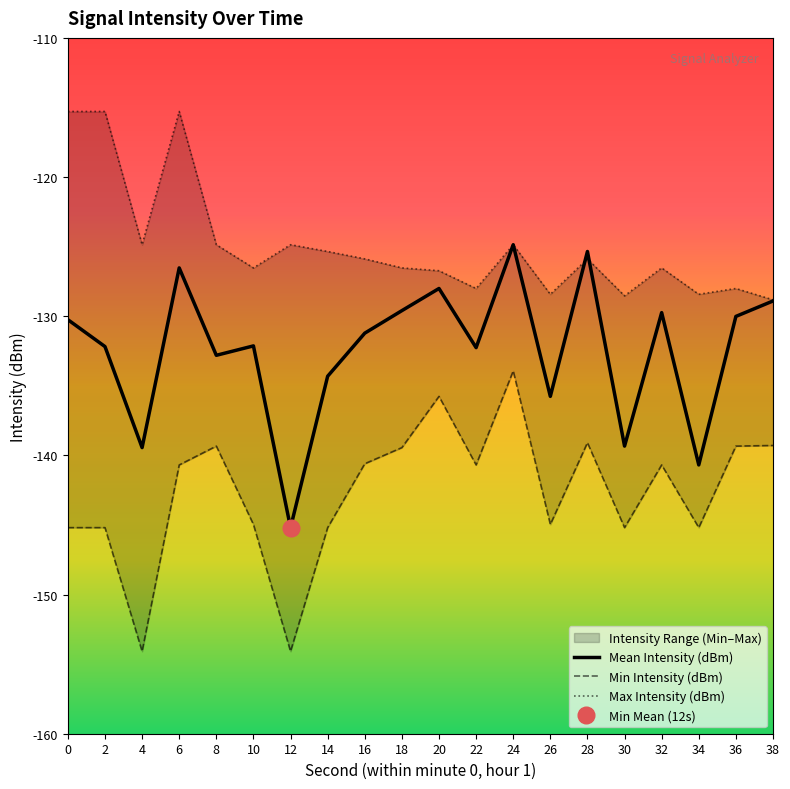

Reading left to right, list all the values displayed in this chart.

Mean Intensity (dBm): 0=-130.2	2=-132.2	4=-139.4	6=-126.5	8=-132.8	10=-132.1	12=-145.2	14=-134.3	16=-131.2	18=-129.6	20=-128.0	22=-132.3	24=-124.9	26=-135.8	28=-125.3	30=-139.3	32=-129.7	34=-140.7	36=-130.0	38=-128.9
Min Intensity (dBm): 0=-145.2	2=-145.2	4=-154.1	6=-140.7	8=-139.3	10=-145.0	12=-154.1	14=-145.2	16=-140.6	18=-139.4	20=-135.8	22=-140.7	24=-133.9	26=-145.0	28=-139.1	30=-145.2	32=-140.7	34=-145.2	36=-139.3	38=-139.3
Max Intensity (dBm): 0=-115.3	2=-115.3	4=-124.9	6=-115.3	8=-124.9	10=-126.5	12=-124.9	14=-125.3	16=-125.9	18=-126.5	20=-126.7	22=-128.0	24=-124.9	26=-128.4	28=-125.9	30=-128.5	32=-126.5	34=-128.4	36=-128.0	38=-128.8